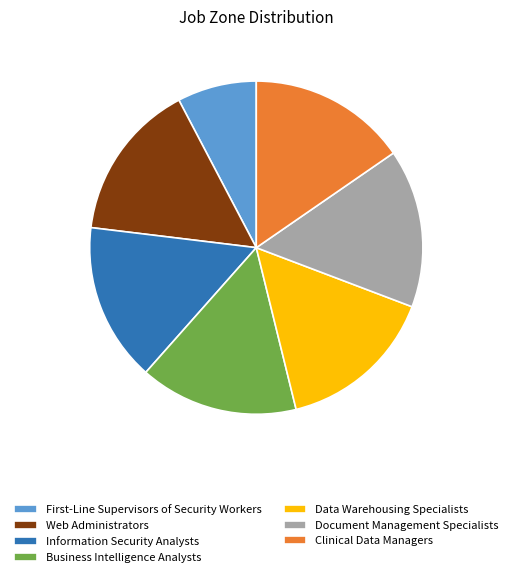

True or false: Document Management Specialists accounts for 15% of the total.

True